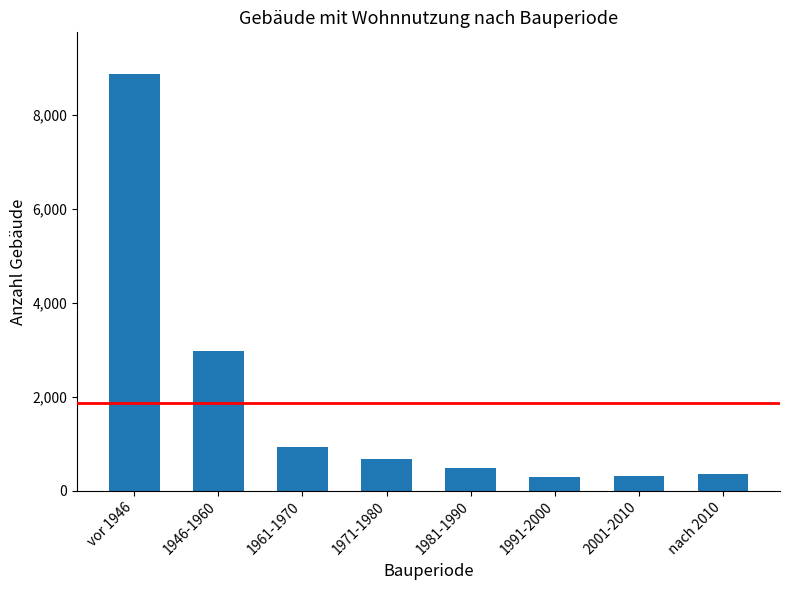

The chart shows a value of 128 at 1981-1990. True or false?

False